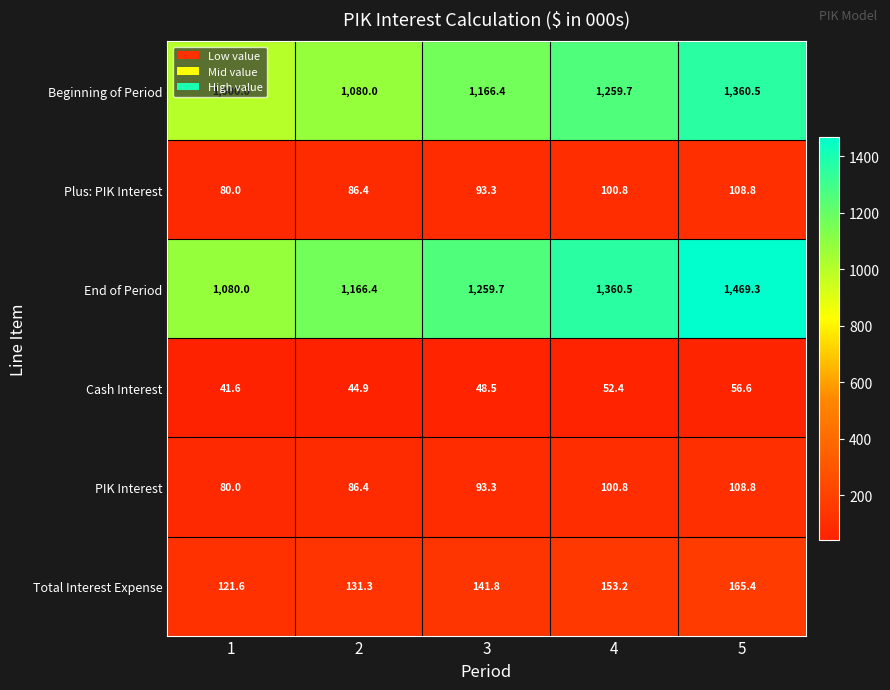

Which series has the widest spread of values?

End of Period